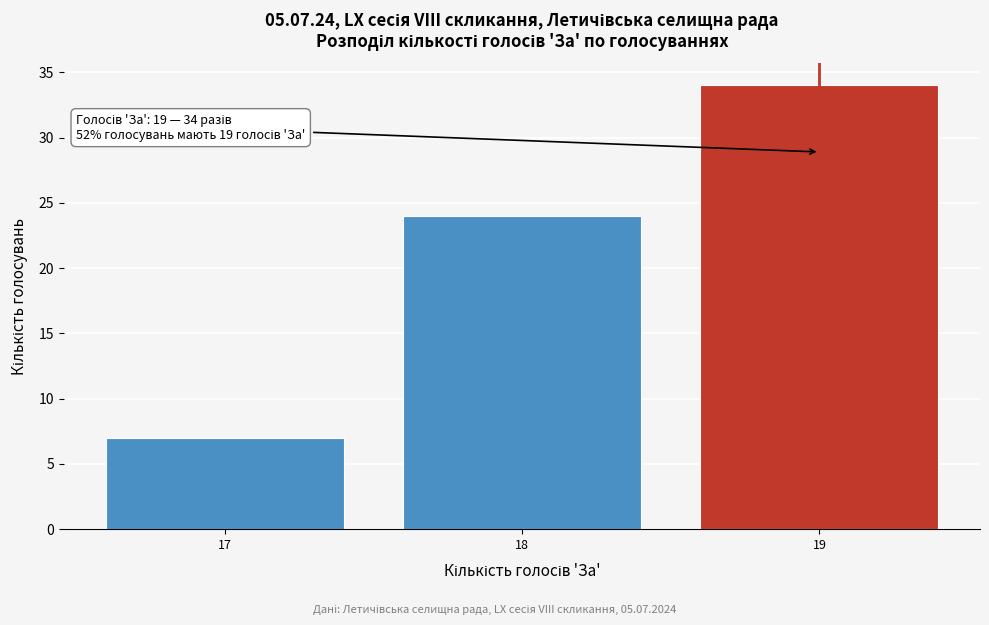

Which range on the x-axis has the tallest bar?

18.5 to 19.5